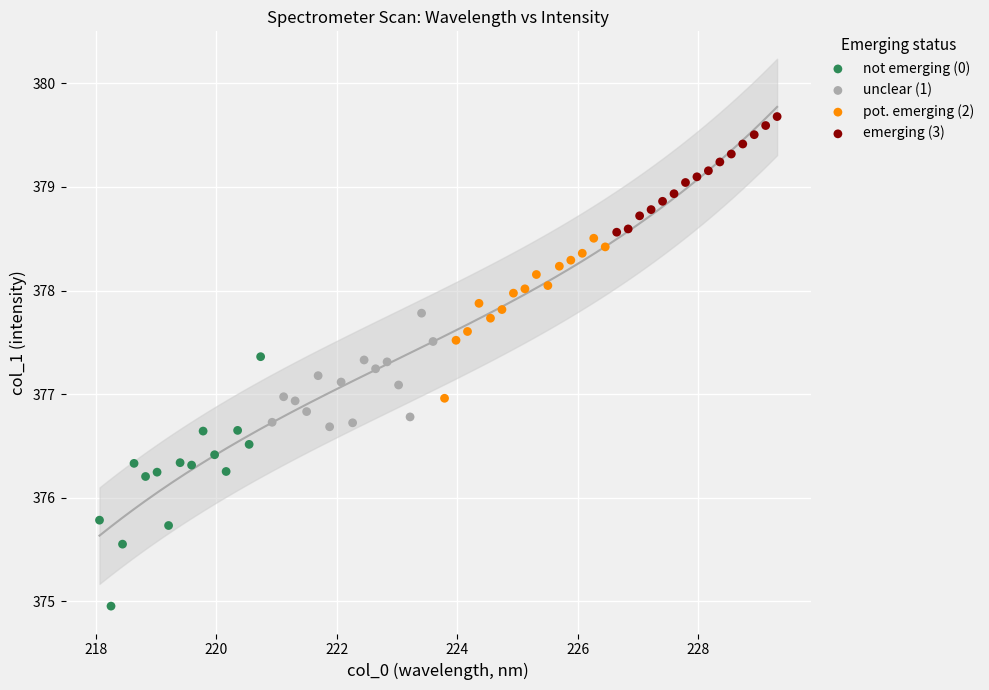

Which series reaches the minimum Y coordinate?

not emerging (0)